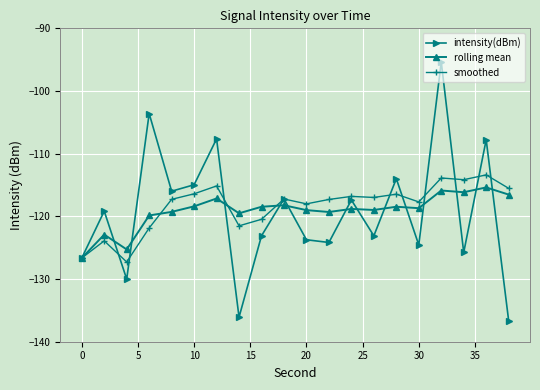

Which series has the widest spread of values?

intensity(dBm)